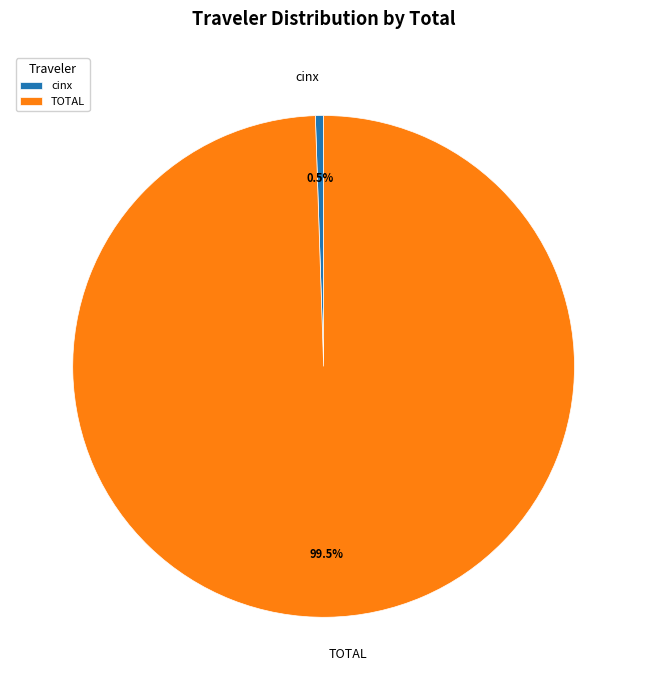

What percentage do TOTAL and cinx together represent?

100.0%